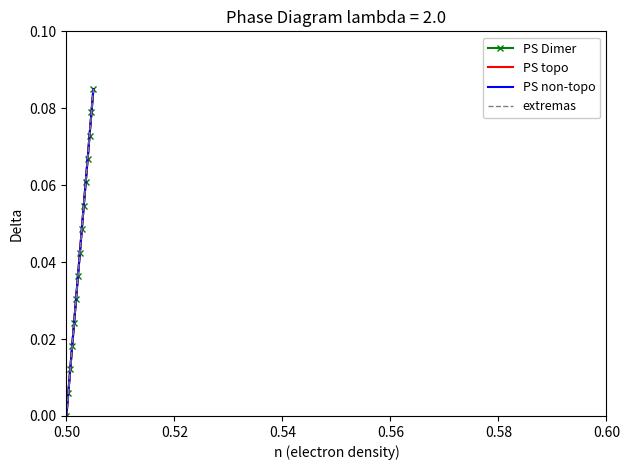

Reading left to right, list all the values displayed in this chart.

PS Dimer: 0.0	0.0	0.0	0.0	0.0	0.0	0.0	0.0	0.0	0.1	0.1	0.1	0.1	0.1	0.1
PS topo: 0.0	0.0	0.0	0.0	0.0	0.0	0.0	0.0	0.0	0.1	0.1	0.1	0.1	0.1	0.1
PS non-topo: 0.0	0.0	0.0	0.0	0.0	0.0	0.0	0.0	0.0	0.1	0.1	0.1	0.1	0.1	0.1
extremas: 0.0	0.0	0.0	0.0	0.0	0.0	0.0	0.0	0.0	0.1	0.1	0.1	0.1	0.1	0.1